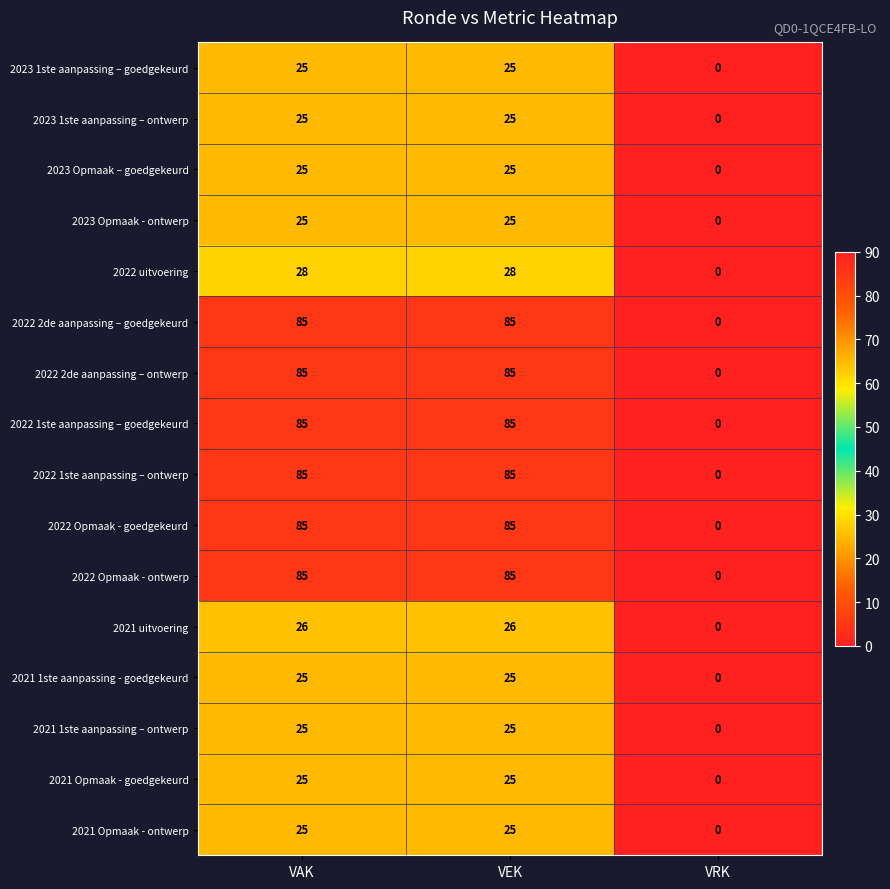

At how many categories does at least one series exceed 62?

2